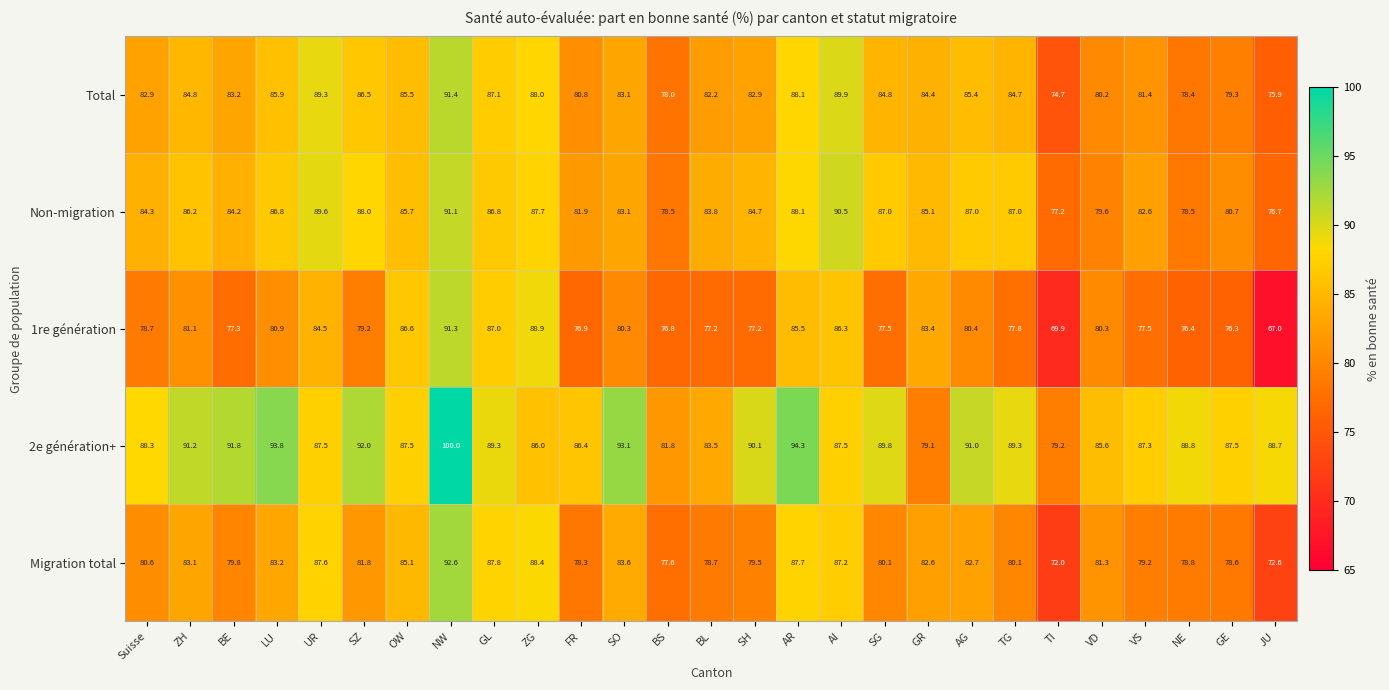

Which category has the highest value across all series?

NW